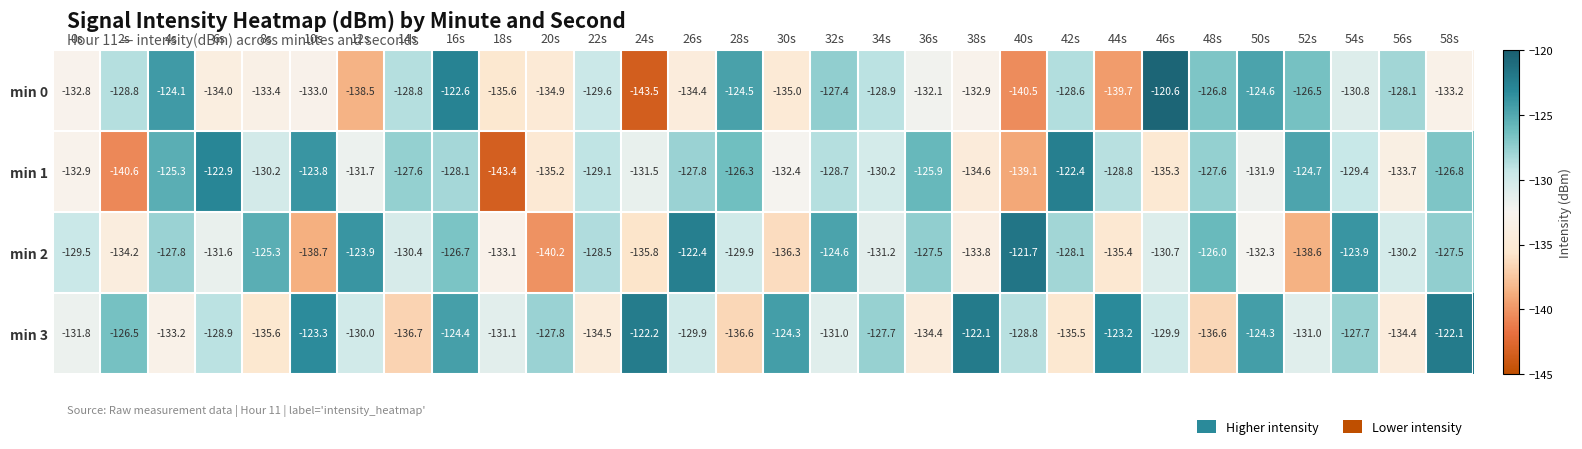

Which series has the largest range (max minus min)?

min 0